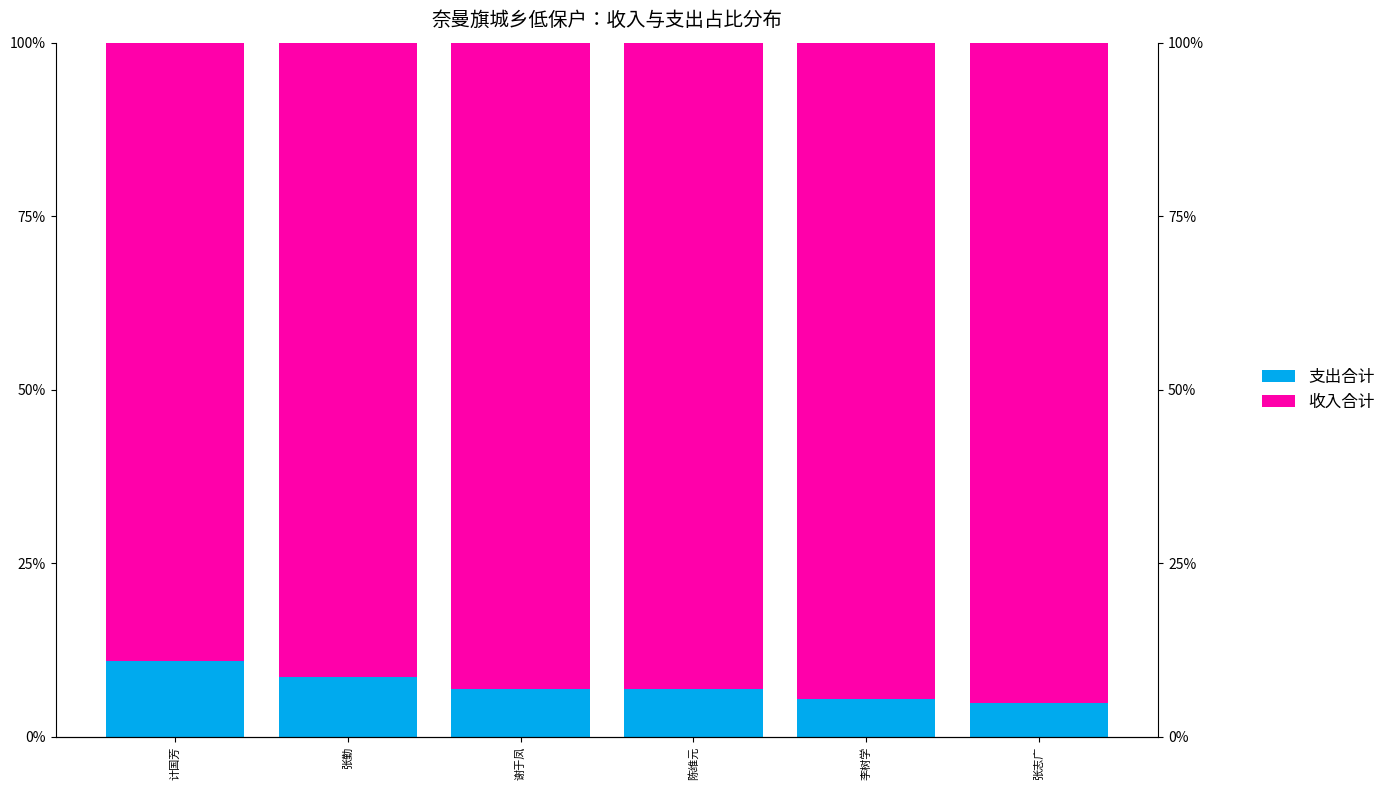

Is it true that 支出合计 equals 9.7 at 谢于凤?

False